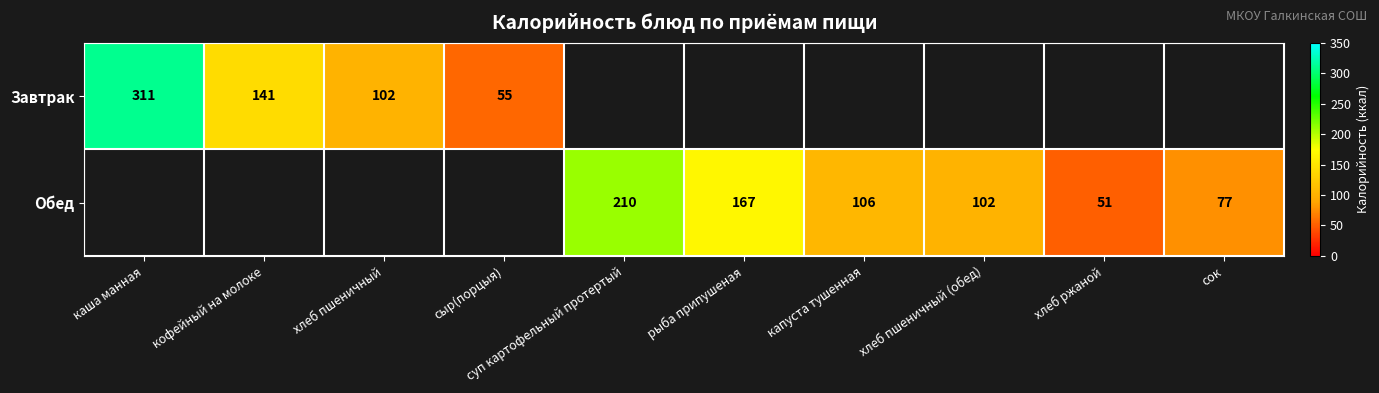

Is it true that Обед equals 111 at сок?

False